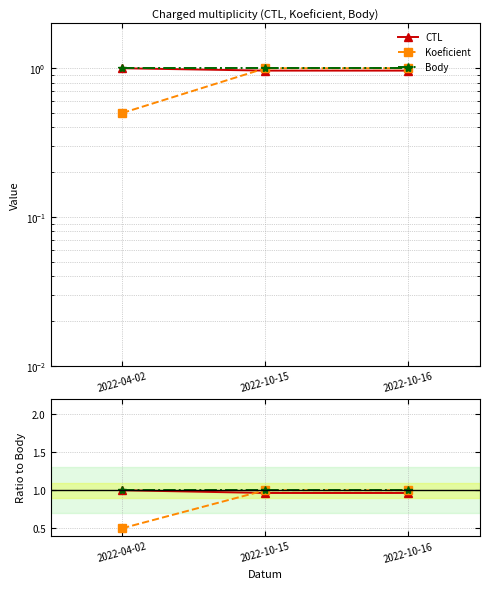

The Koeficient series shows 1.0 at 2022-10-15. True or false?

True